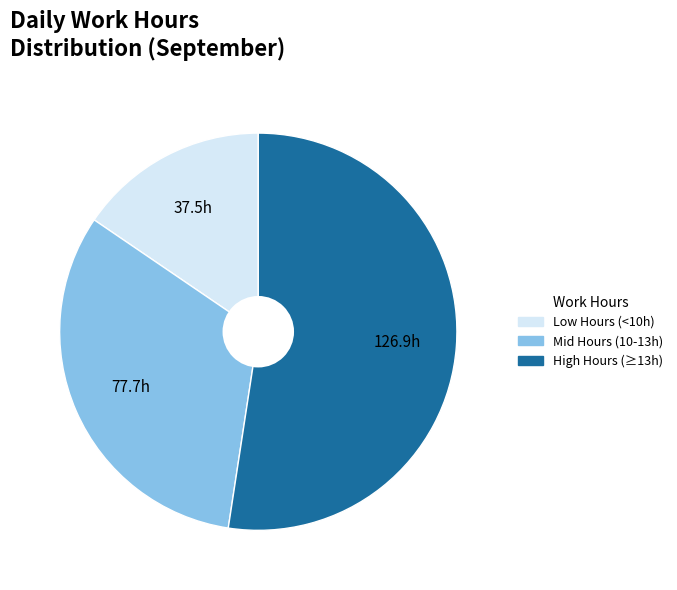

Between Low Hours (<10h) and High Hours (≥13h), which is larger?

High Hours (≥13h)